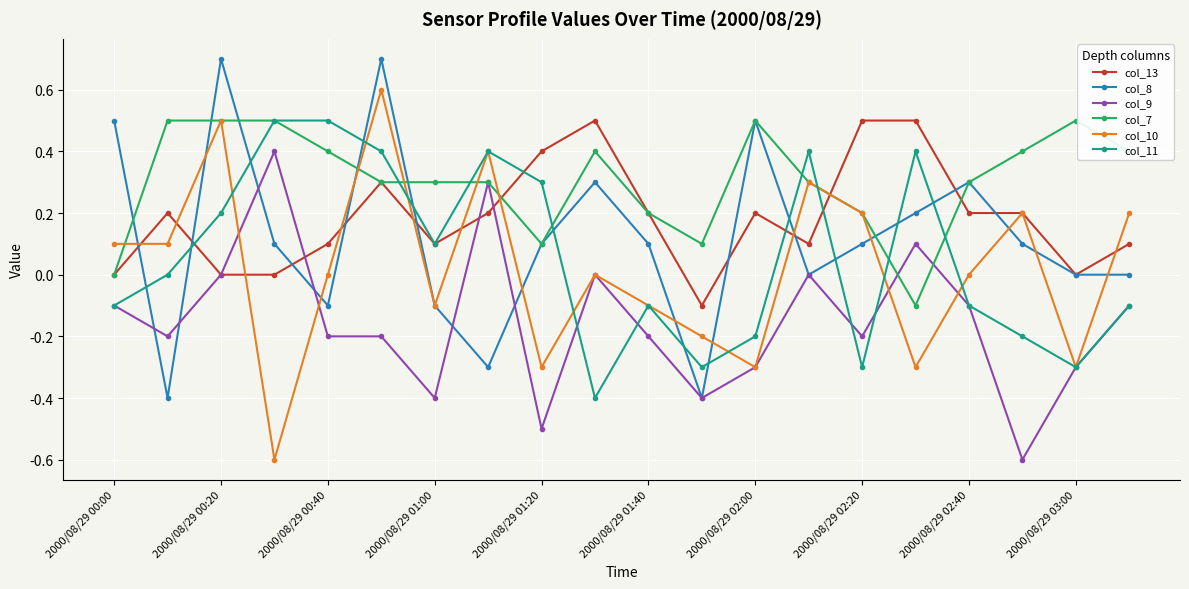

What are all the series names shown in the legend?

col_13, col_8, col_9, col_7, col_10, col_11